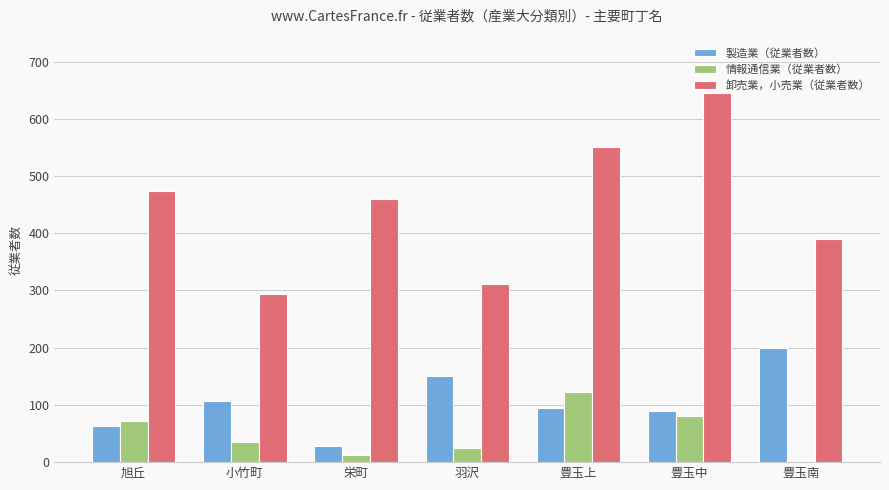

Count the number of data series in this chart.

3